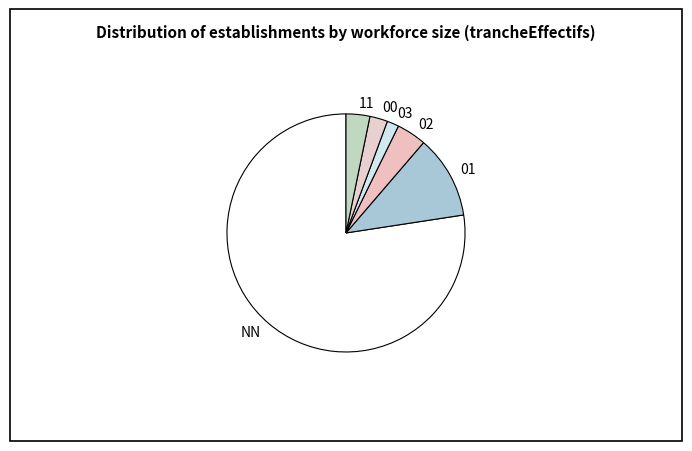

Rank the categories by value from highest to lowest.

NN, 01, 02, 11, 00, 03